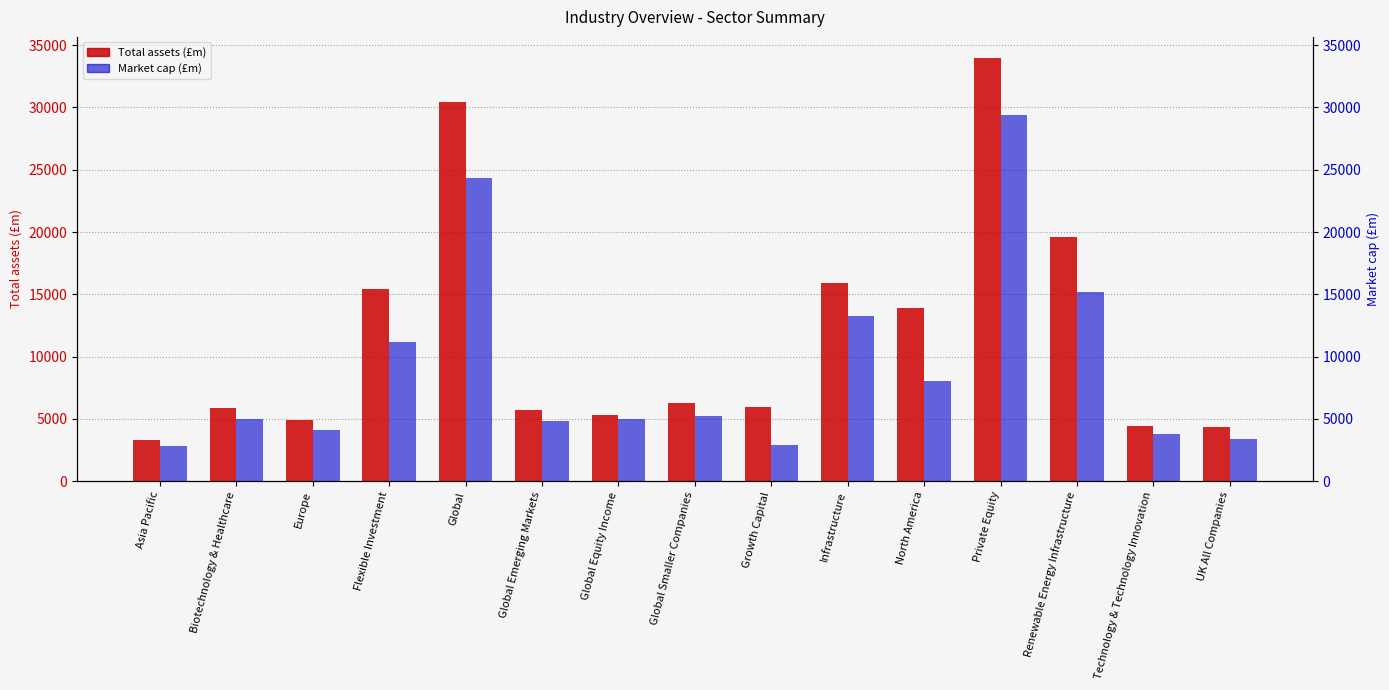

At which label does Market cap (£m) reach its minimum?

Asia Pacific